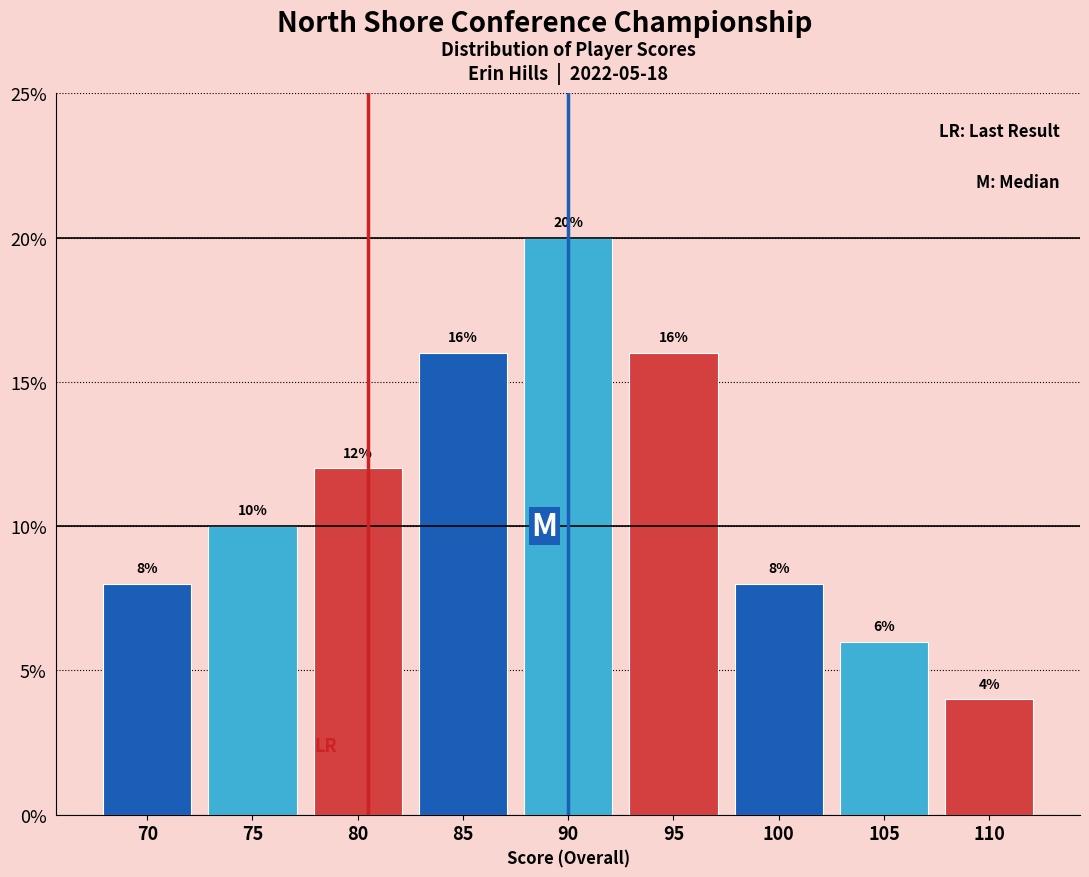

Reading left to right, extract all data points from this chart.

8	10	12	16	20	16	8	6	4